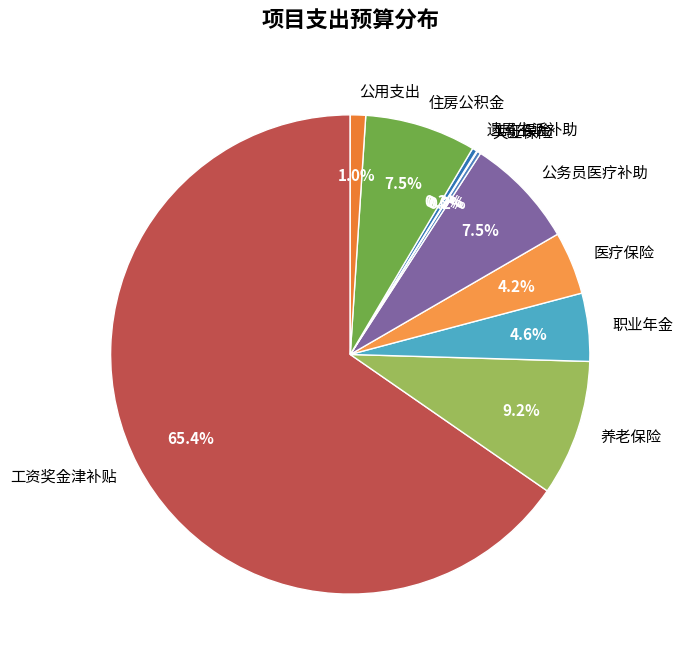

To the nearest percent, what portion does 工资奖金津补贴 represent?

65%